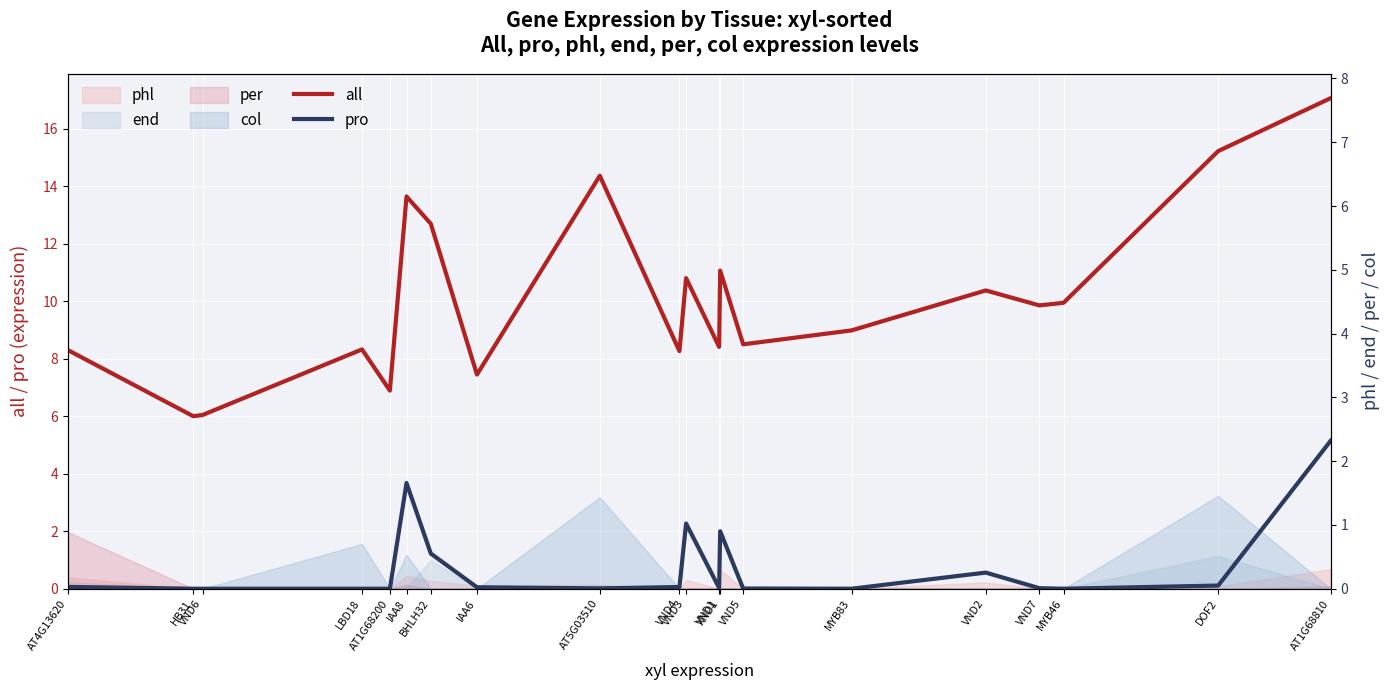

What is the label of the 1st point from the left?

AT4G13620